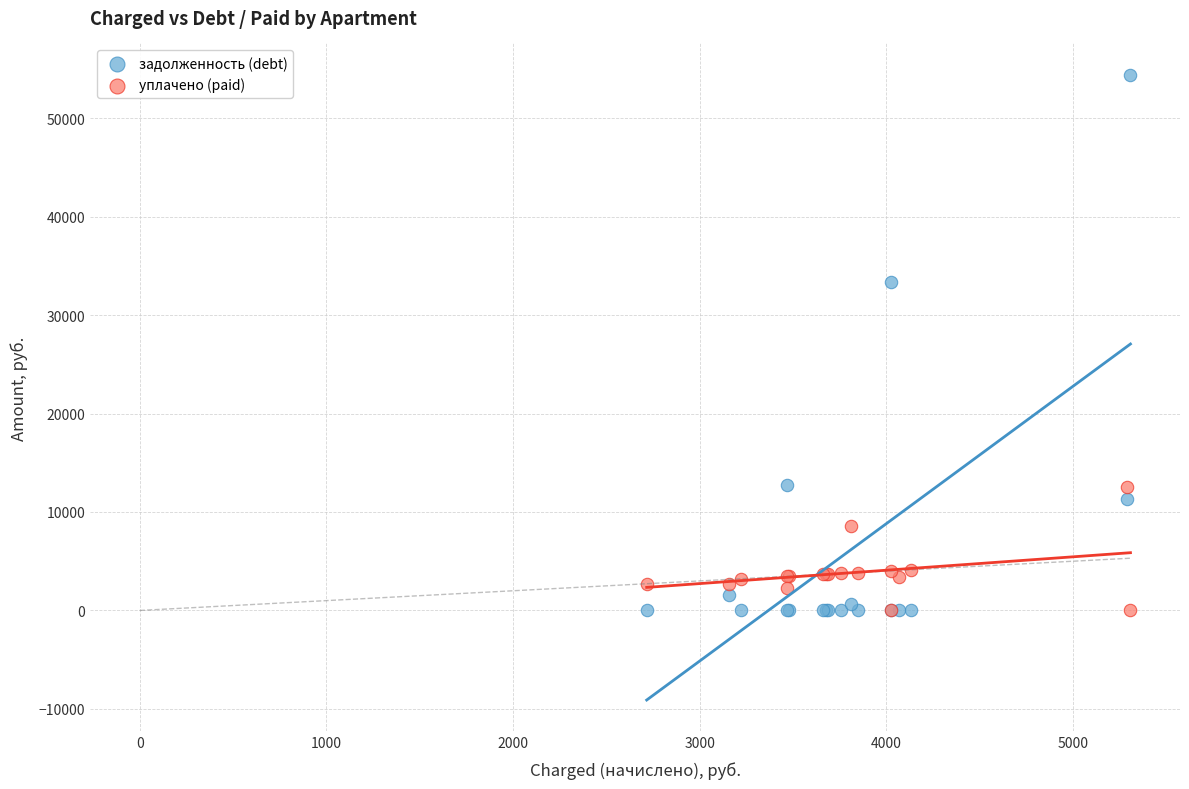

Which series reaches the maximum Y coordinate?

задолженность (debt)